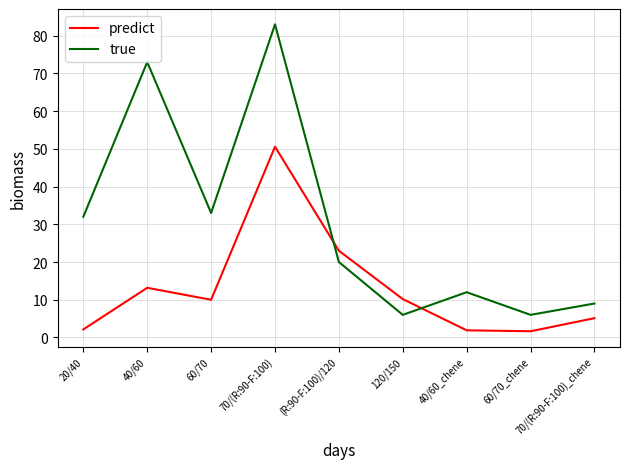

True or false: true has a value of 9.3 at 120/150.

False